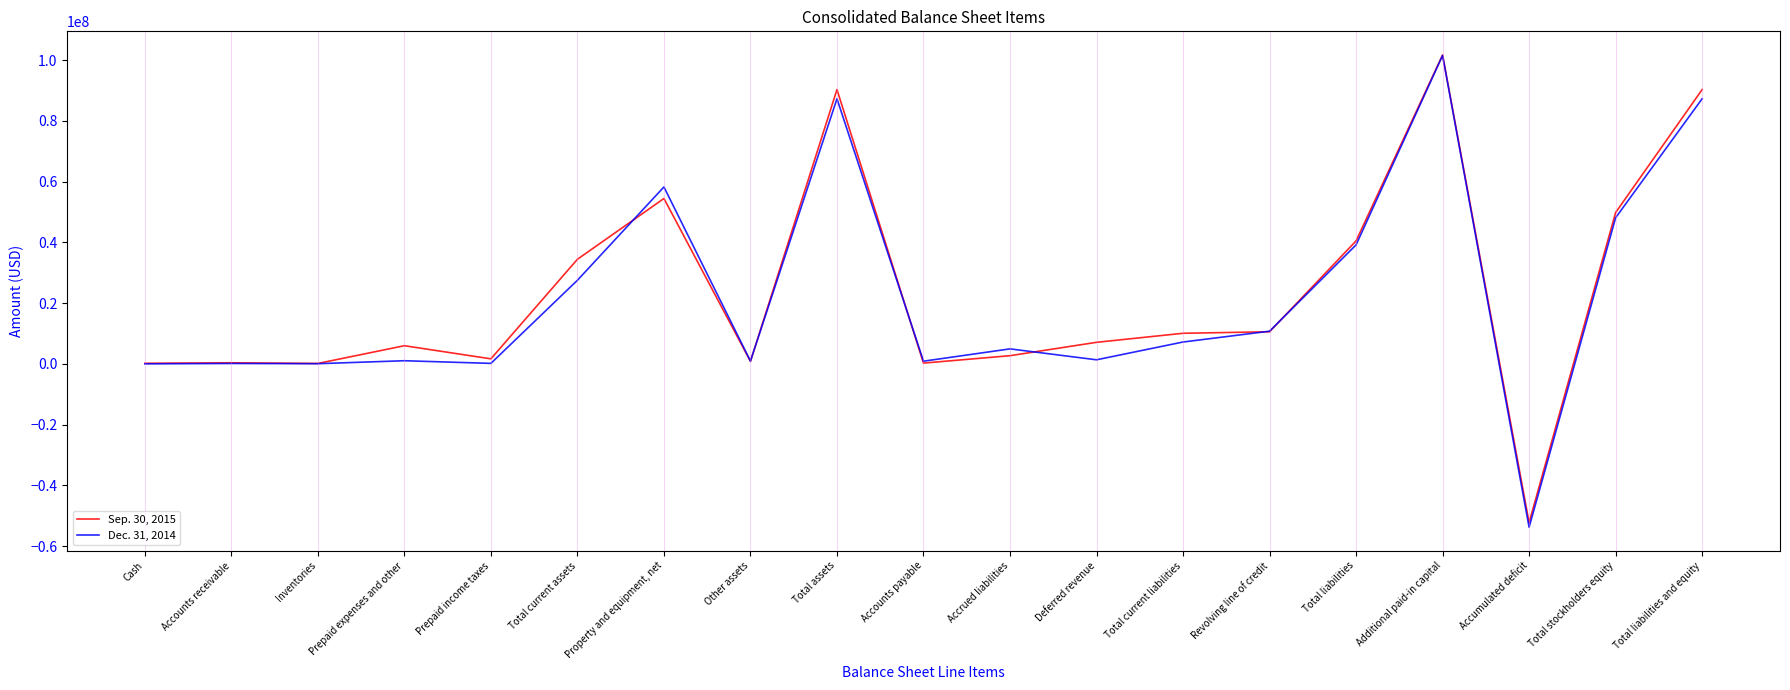

Which series changed the most between Property and equipment, net and Accumulated deficit?

Dec. 31, 2014